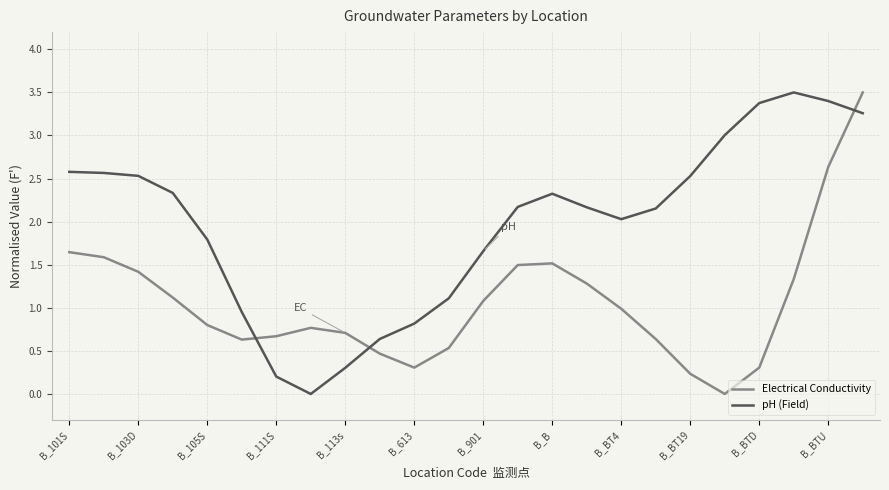

How many intersections are there between pH (Field) and Electrical Conductivity?

3